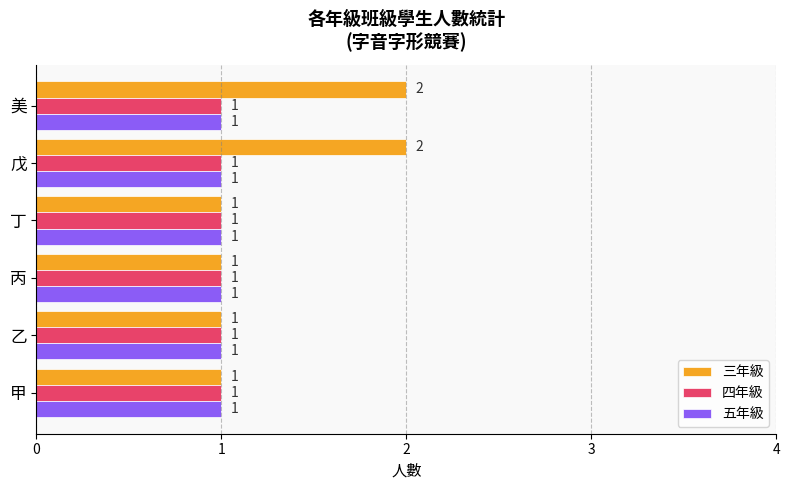

The value of 五年級 at 丙 is 1. True or false?

True